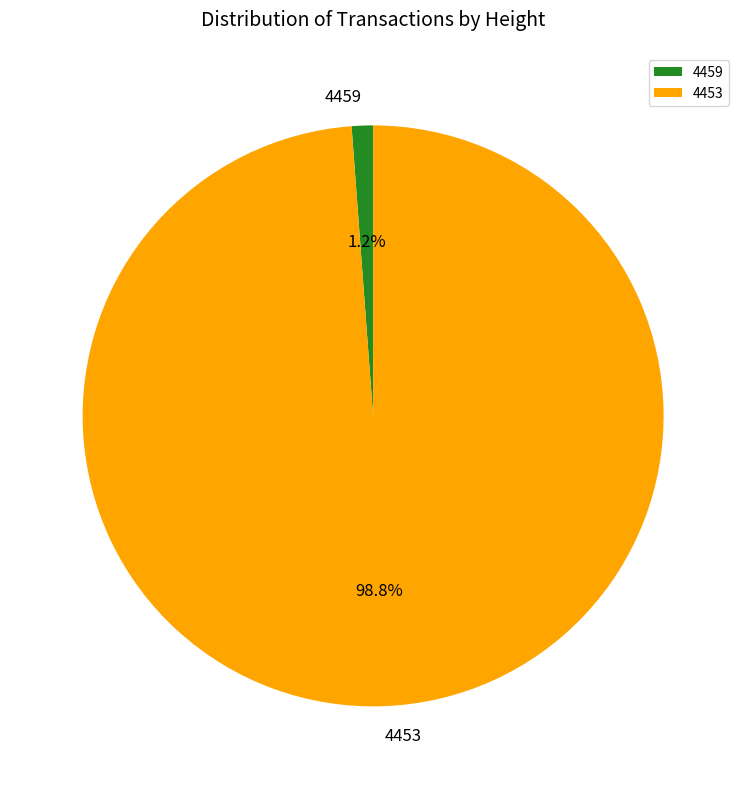

Which slice is the smallest?

4459